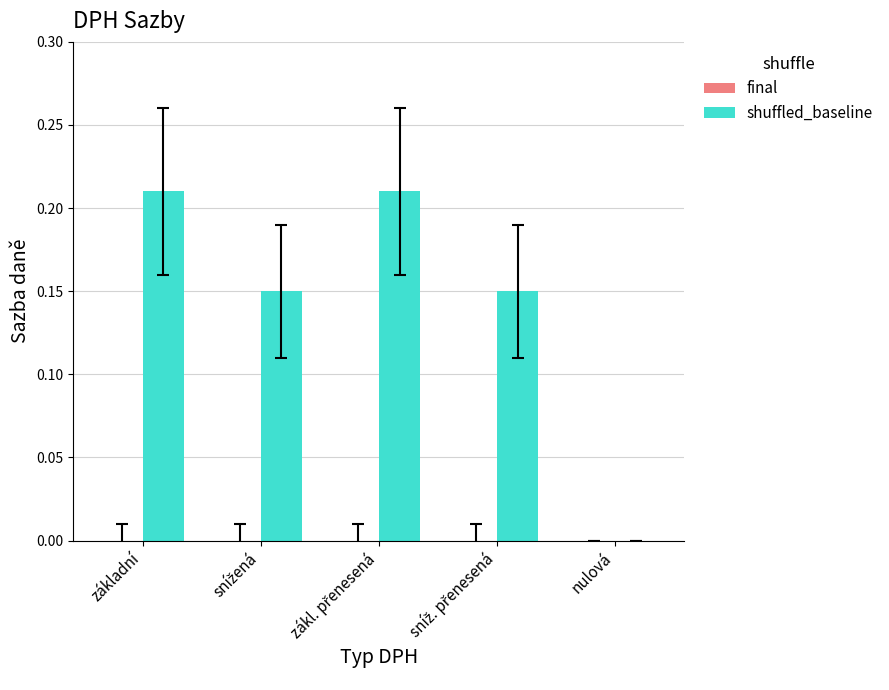

Is it true that the value at základní is 0.4?

False